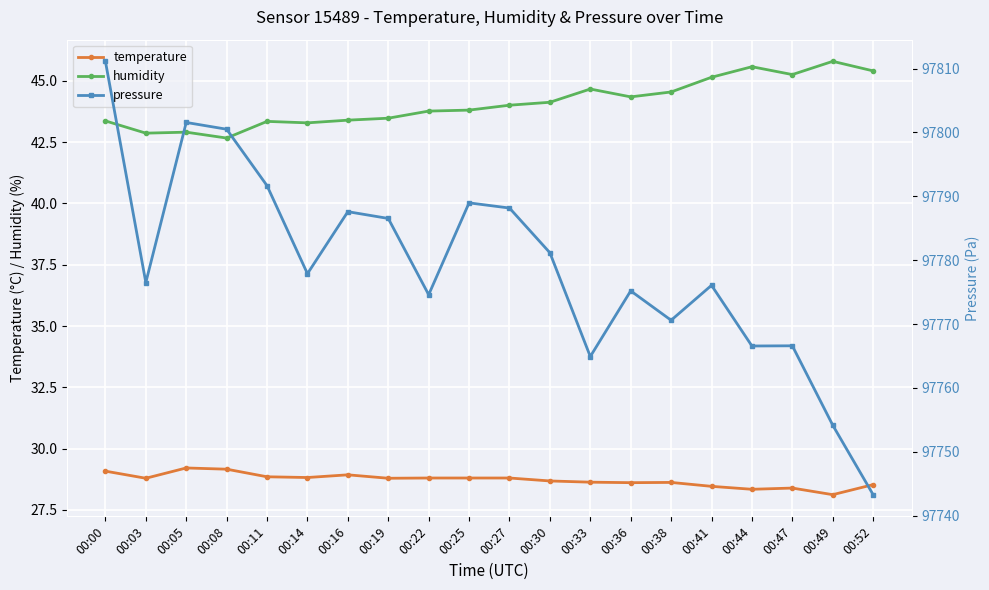

What is the spread (max minus min) of values at 00:11?

97762.8